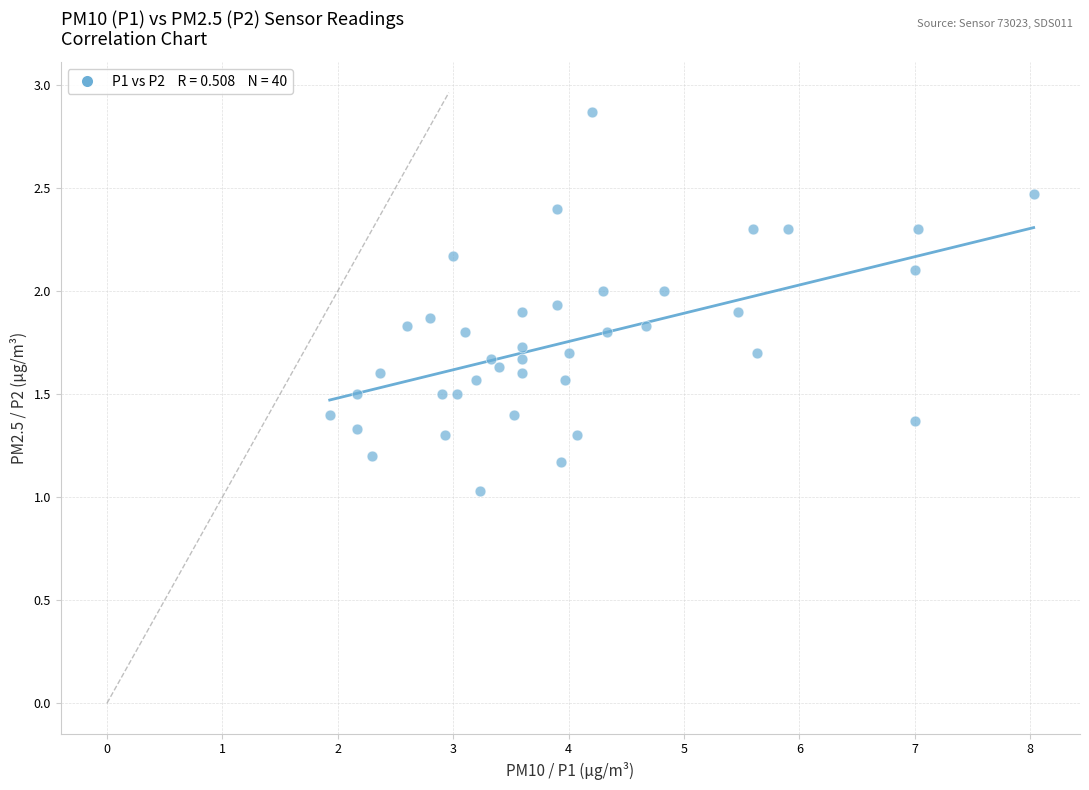

What is the range of X values (max minus min)?

6.1